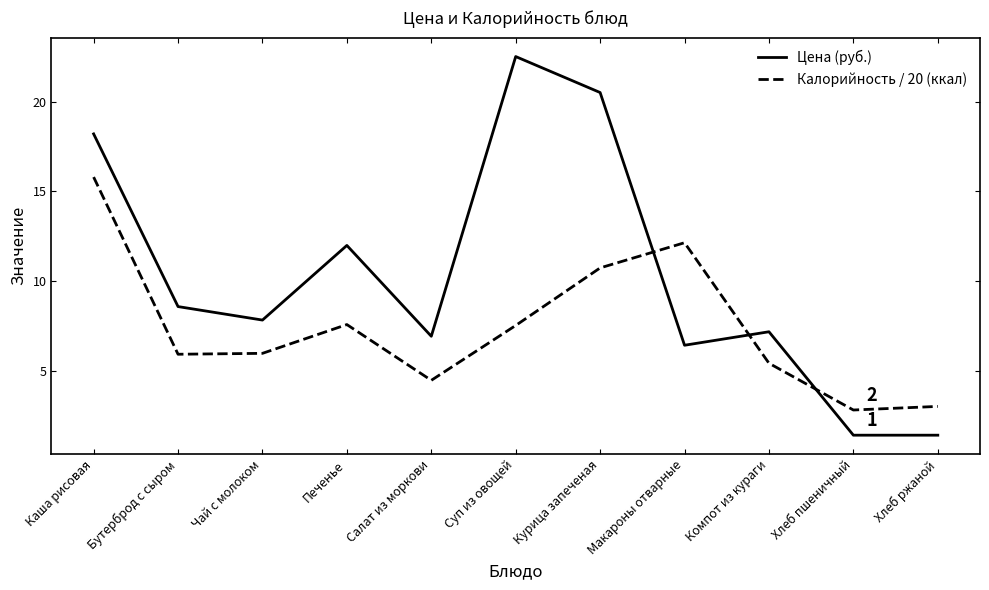

List the series in order of their overall mean, lowest first.

Калорийность / 20 (ккал), Цена (руб.)